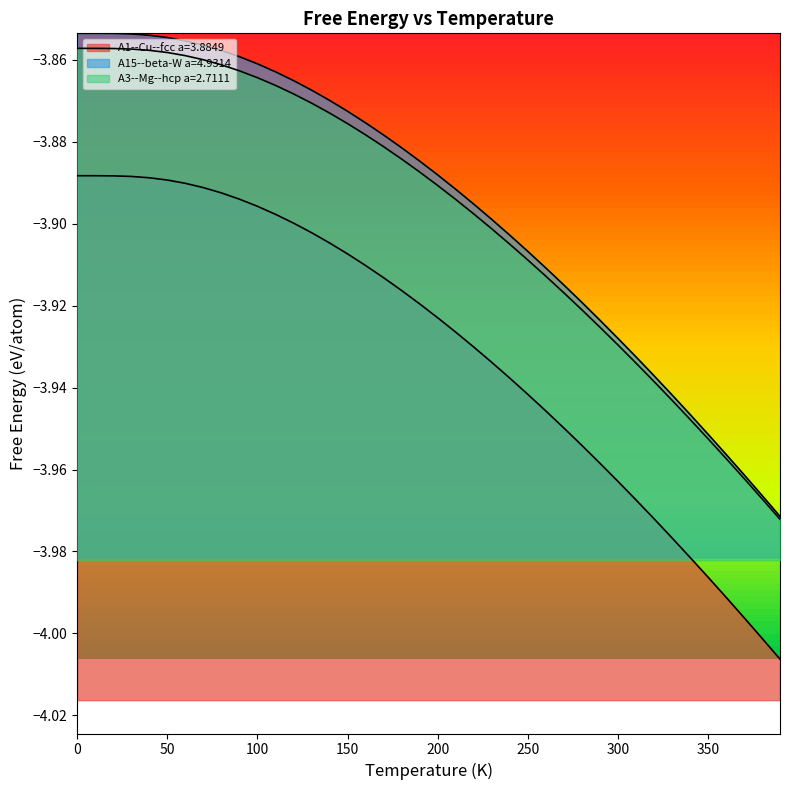

What is the difference between the second highest and minimum values in the A1--Cu--fcc a=3.8849 series?

0.1